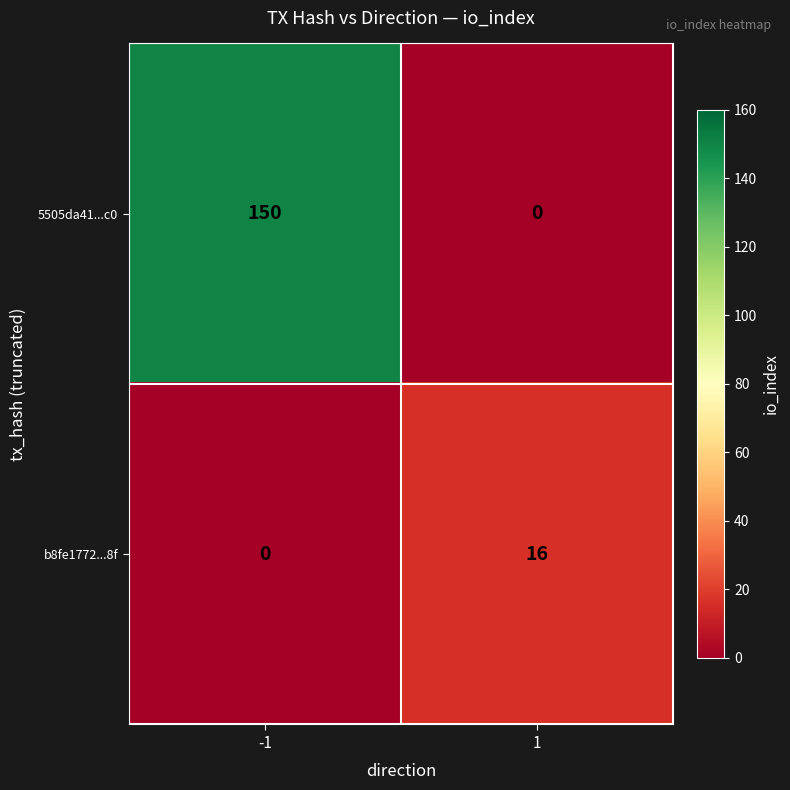

List the series in order of their overall mean, highest first.

5505da41...c0, b8fe1772...8f